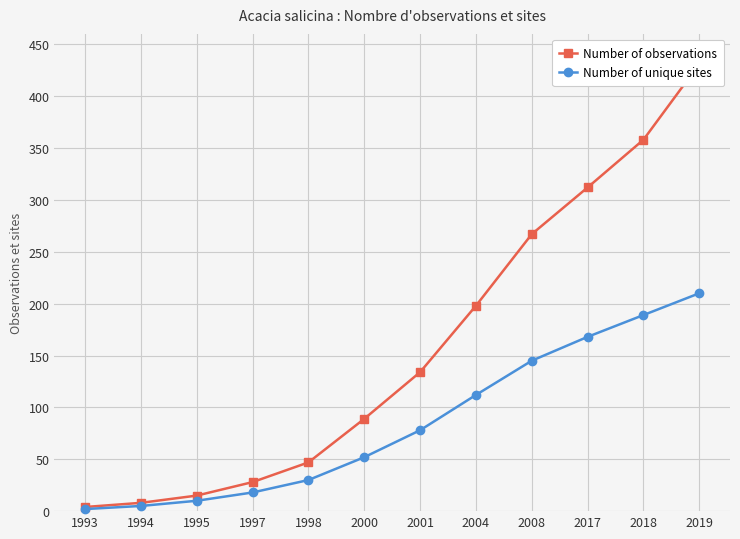

True or false: Number of unique sites and Number of observations cross at least once.

False